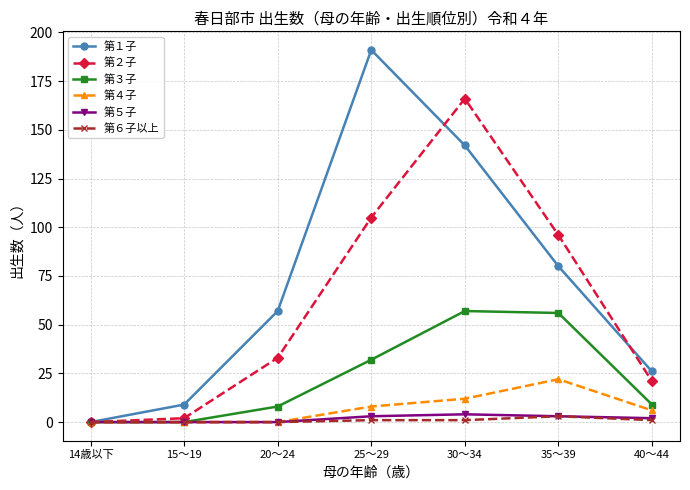

Where is the first local maximum for 第１子?

25～29